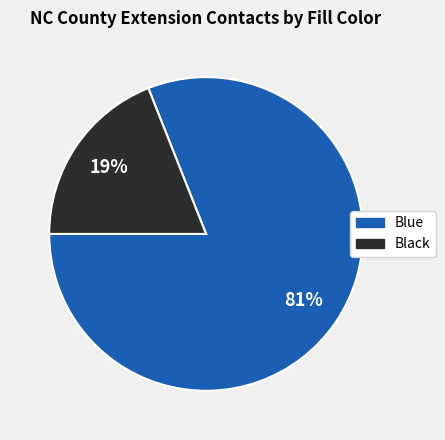

Approximately how many times larger is the value at Black compared to Blue?

0.2